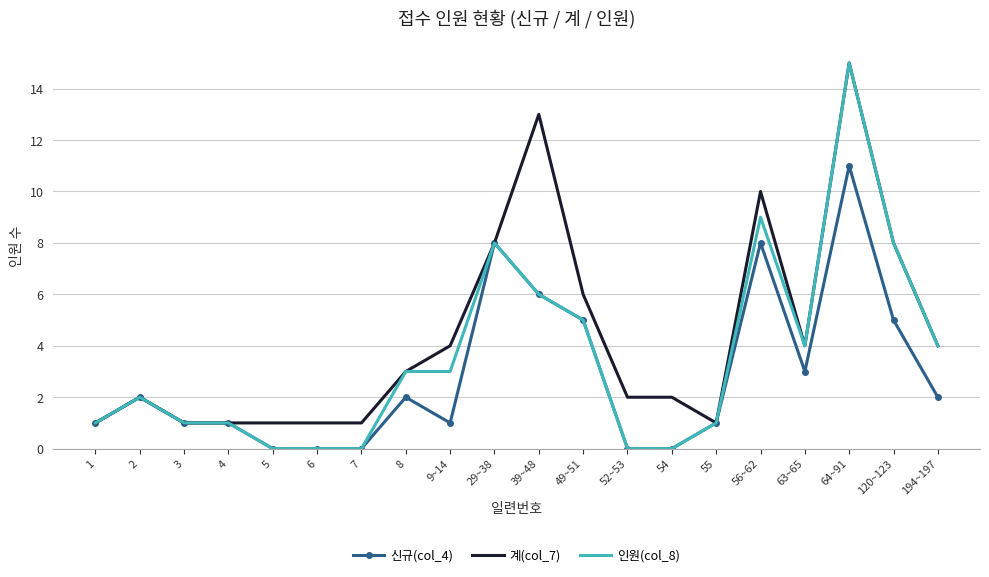

What is the maximum value shown in the chart?

15